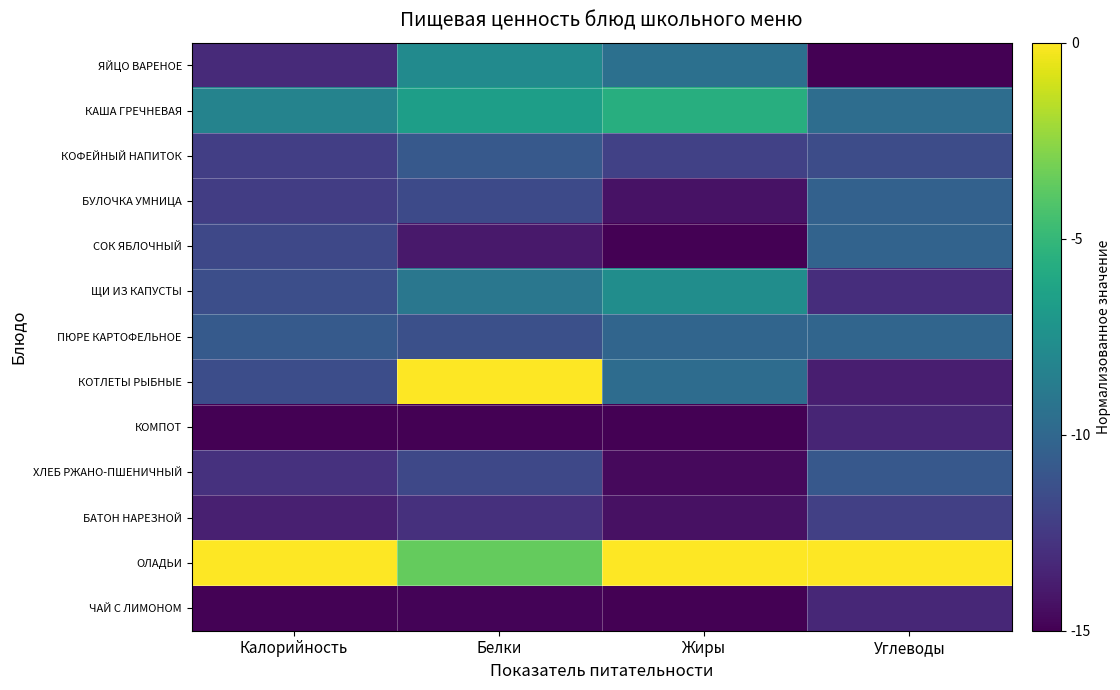

What is the spread (max minus min) of values at Углеводы?

15.0